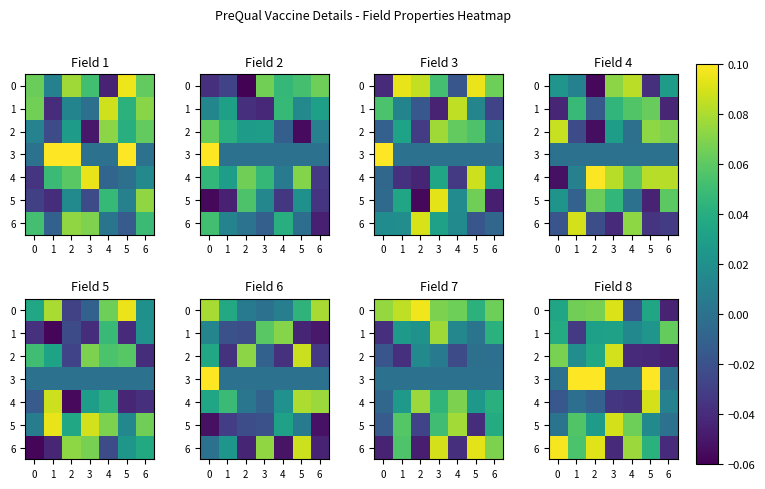

At which category is the sum across all series the highest?

2